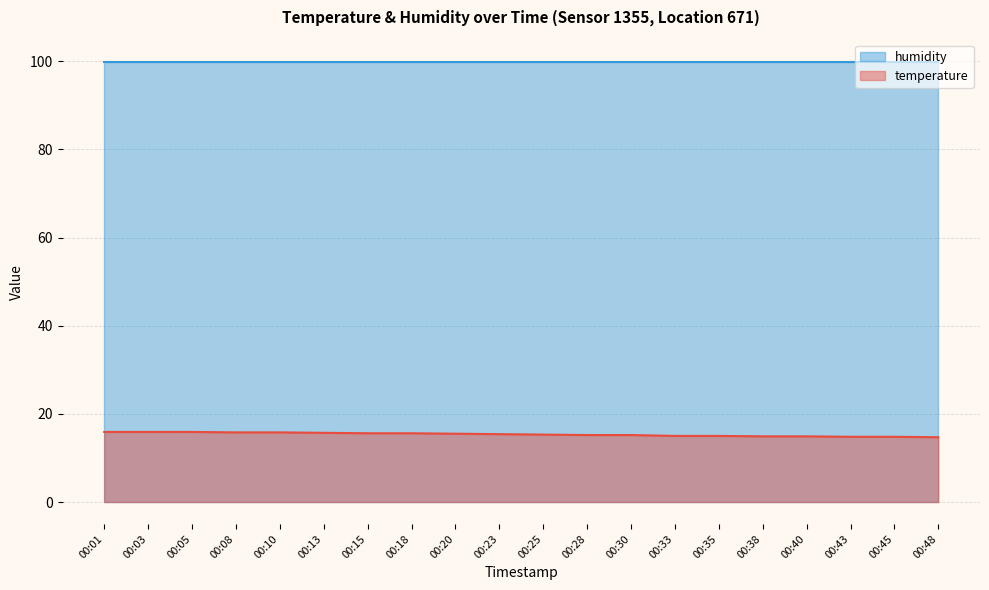

List the series in order of their overall mean, highest first.

humidity, temperature